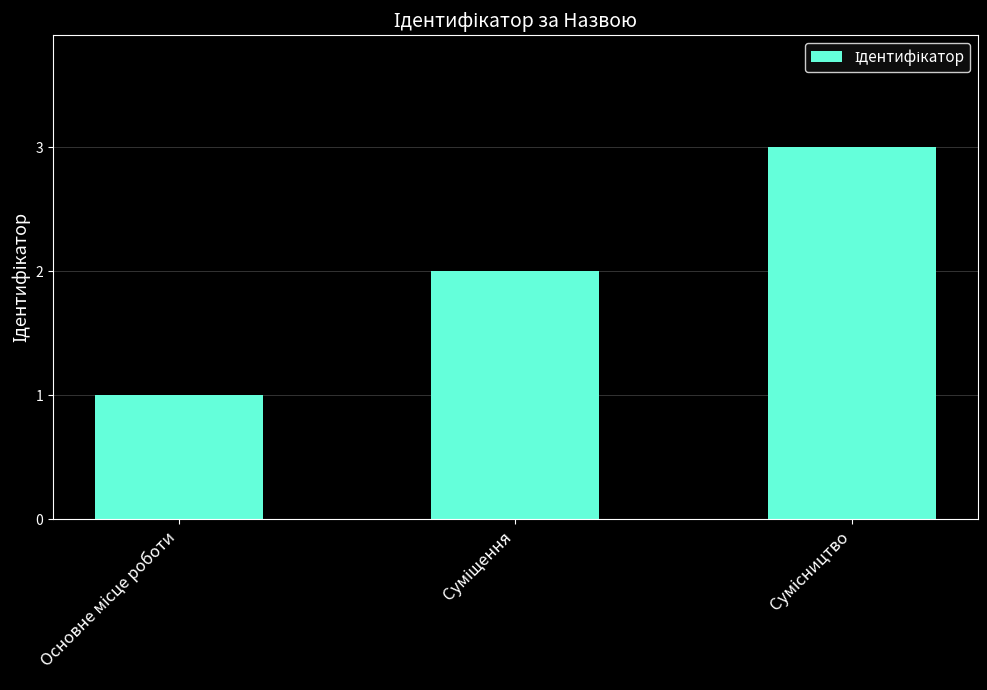

What is the maximum value shown in the chart?

3